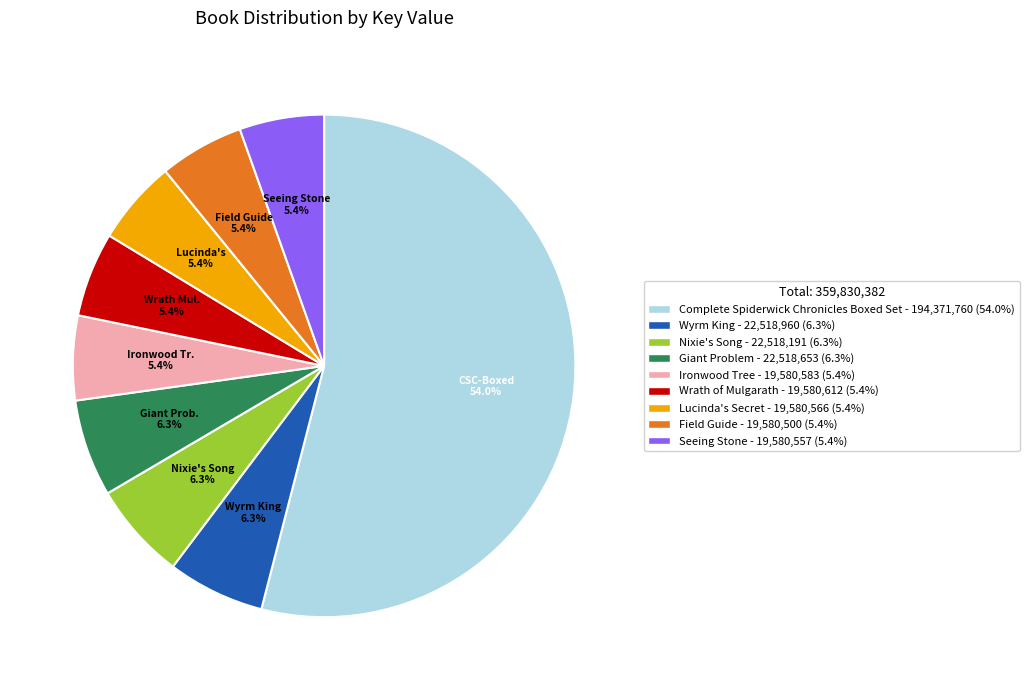

Is there a majority slice in this chart?

Yes